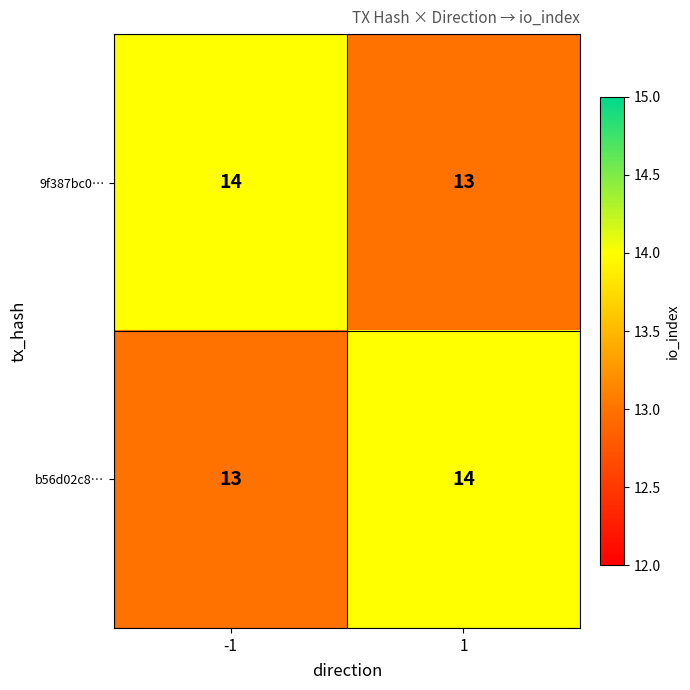

Reading left to right, transcribe all the data shown in this chart.

9f387bc0…: 14	13
b56d02c8…: 13	14